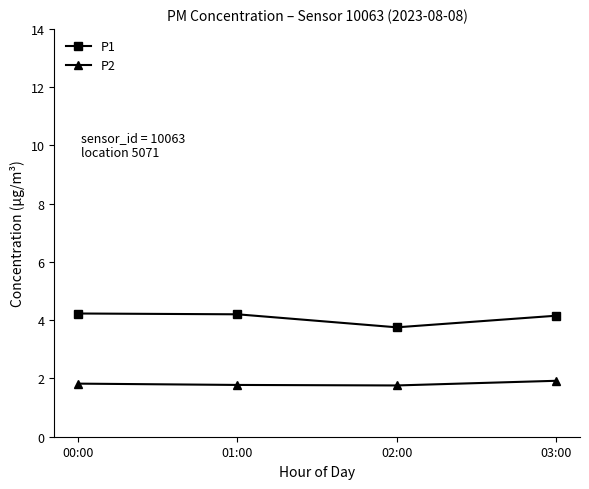

What are all the series names shown in the legend?

P1, P2